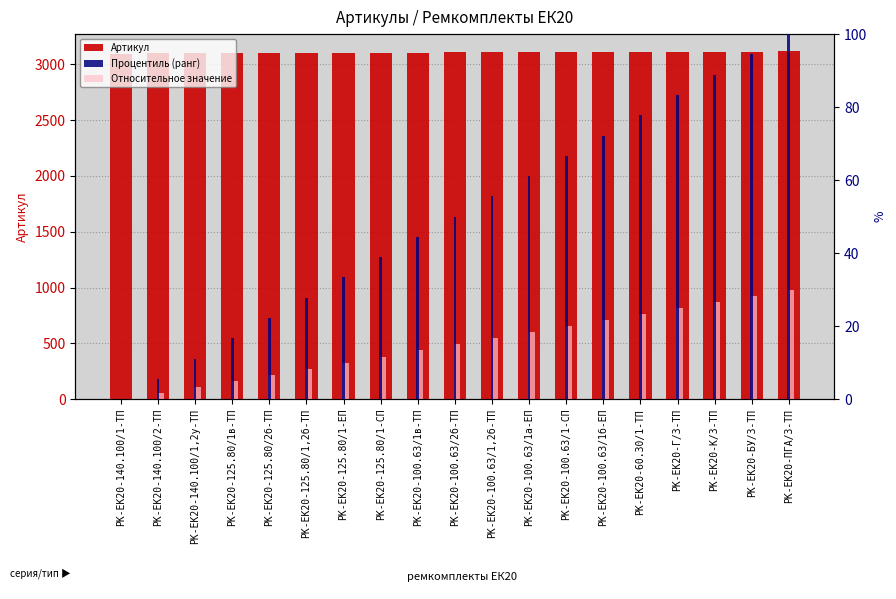

The Процентиль (ранг) series shows 5.6 at РК-ЕК20-140.100/2-ТП. True or false?

True